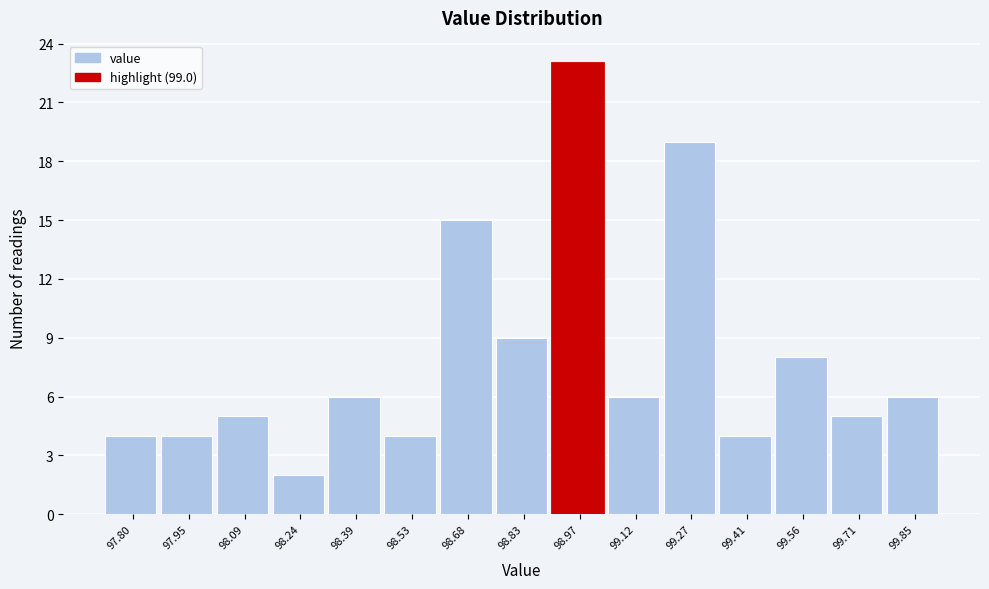

Reading left to right, transcribe all the data shown in this chart.

97.80=4	97.95=4	98.09=5	98.24=2	98.39=6	98.53=4	98.68=15	98.83=9	98.97=23	99.12=6	99.27=19	99.41=4	99.56=8	99.71=5	99.85=6